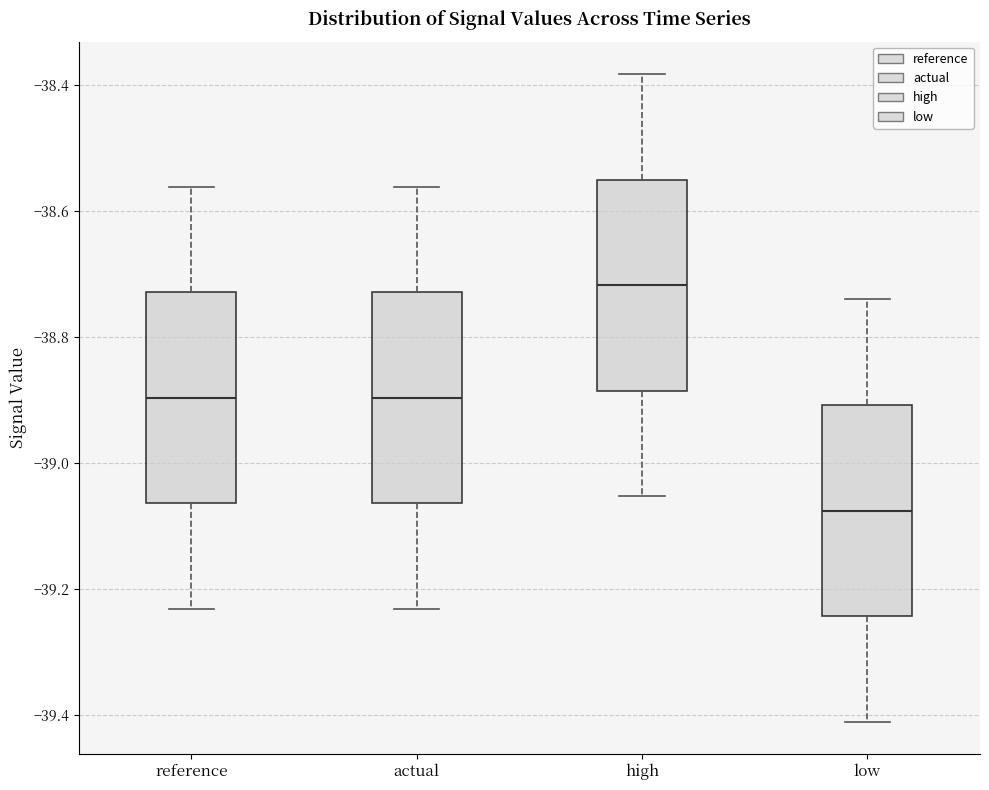

Reading left to right, transcribe this box plot: for each box, give where its median line is, the range the box spans, and where its two whiskers end, as read against the y-axis. The values are not printed on the chart, so give them approximately, as read against the axis.

reference: median -38.90, box -39.06 to -38.72, whiskers -39.24 to -38.56
actual: median -38.90, box -39.06 to -38.72, whiskers -39.24 to -38.56
high: median -38.72, box -38.88 to -38.56, whiskers -39.06 to -38.38
low: median -39.08, box -39.24 to -38.90, whiskers -39.42 to -38.74